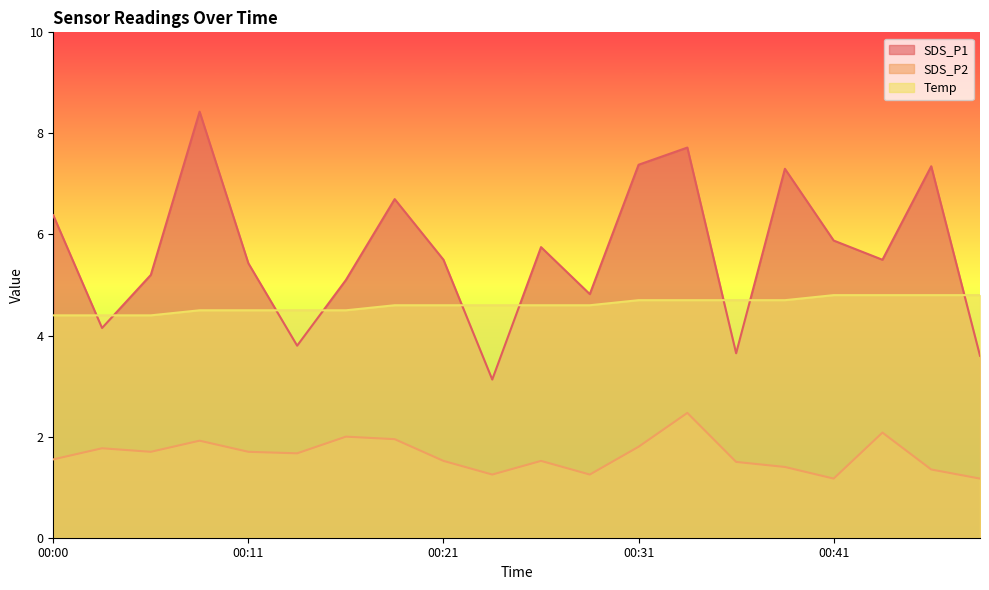

Reading left to right, transcribe all the data shown in this chart.

SDS_P1: 00:00=6.4	00:03=4.2	00:06=5.2	00:08=8.4	00:11=5.4	00:13=3.8	00:15=5.1	00:18=6.7	00:21=5.5	00:23=3.1	00:26=5.8	00:28=4.8	00:31=7.4	00:33=7.7	00:36=3.6	00:38=7.3	00:41=5.9	00:43=5.5	00:46=7.3	00:48=3.6
SDS_P2: 00:00=1.6	00:03=1.8	00:06=1.7	00:08=1.9	00:11=1.7	00:13=1.7	00:15=2.0	00:18=1.9	00:21=1.5	00:23=1.2	00:26=1.5	00:28=1.2	00:31=1.8	00:33=2.5	00:36=1.5	00:38=1.4	00:41=1.2	00:43=2.1	00:46=1.4	00:48=1.2
Temp: 00:00=4.4	00:03=4.4	00:06=4.4	00:08=4.5	00:11=4.5	00:13=4.5	00:15=4.5	00:18=4.6	00:21=4.6	00:23=4.6	00:26=4.6	00:28=4.6	00:31=4.7	00:33=4.7	00:36=4.7	00:38=4.7	00:41=4.8	00:43=4.8	00:46=4.8	00:48=4.8